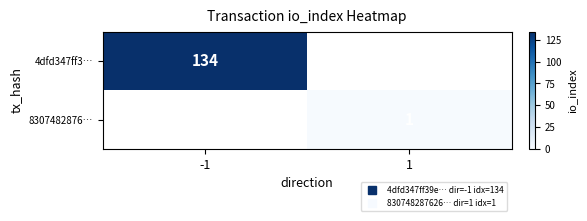

Is it true that 8307482876… equals 0 at -1?

False